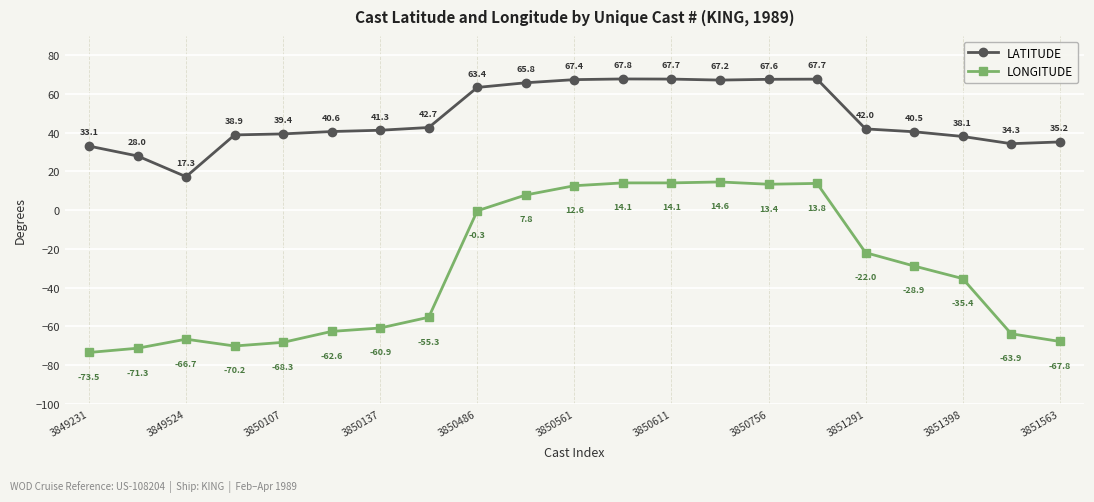

True or false: LATITUDE has more than 0 points higher than both neighbors.

True